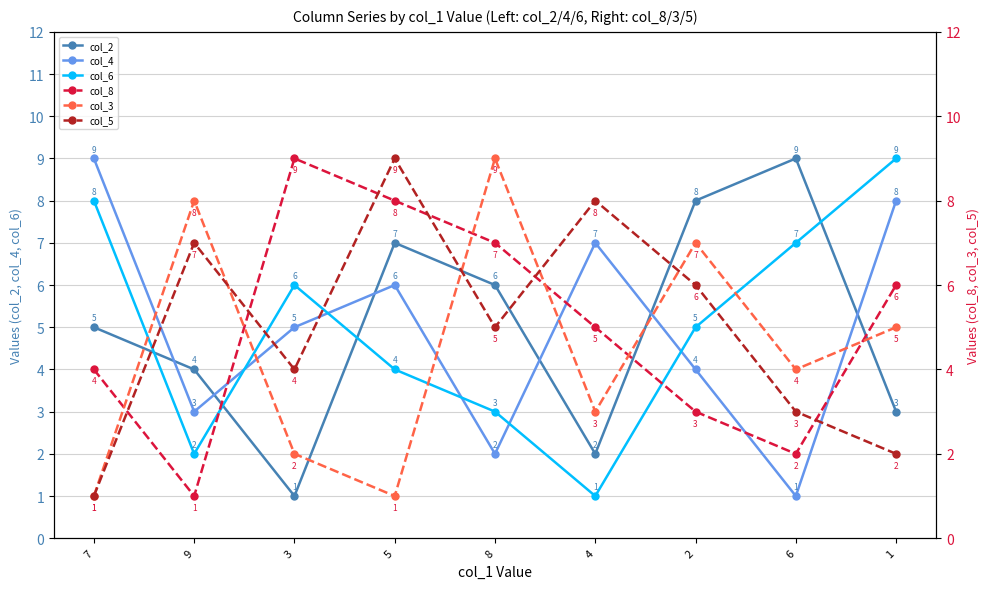

Does the chart display data point markers on the line(s)?

Yes